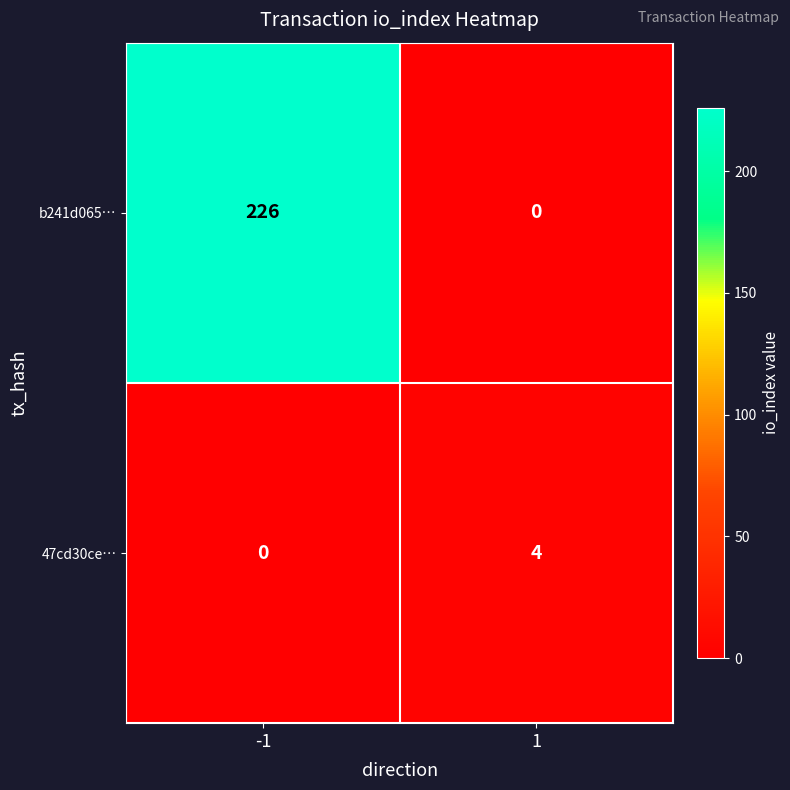

Rank the series by their average value, from highest to lowest.

b241d065…, 47cd30ce…